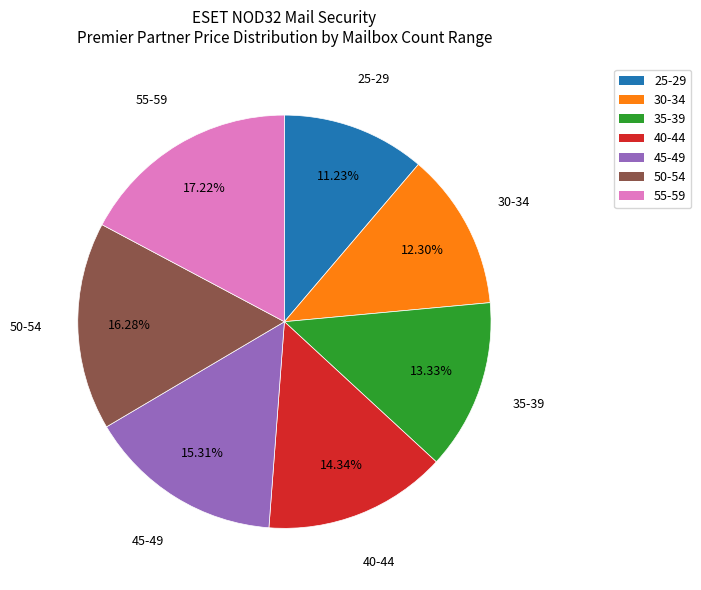

Which category has the smallest portion of the pie?

25